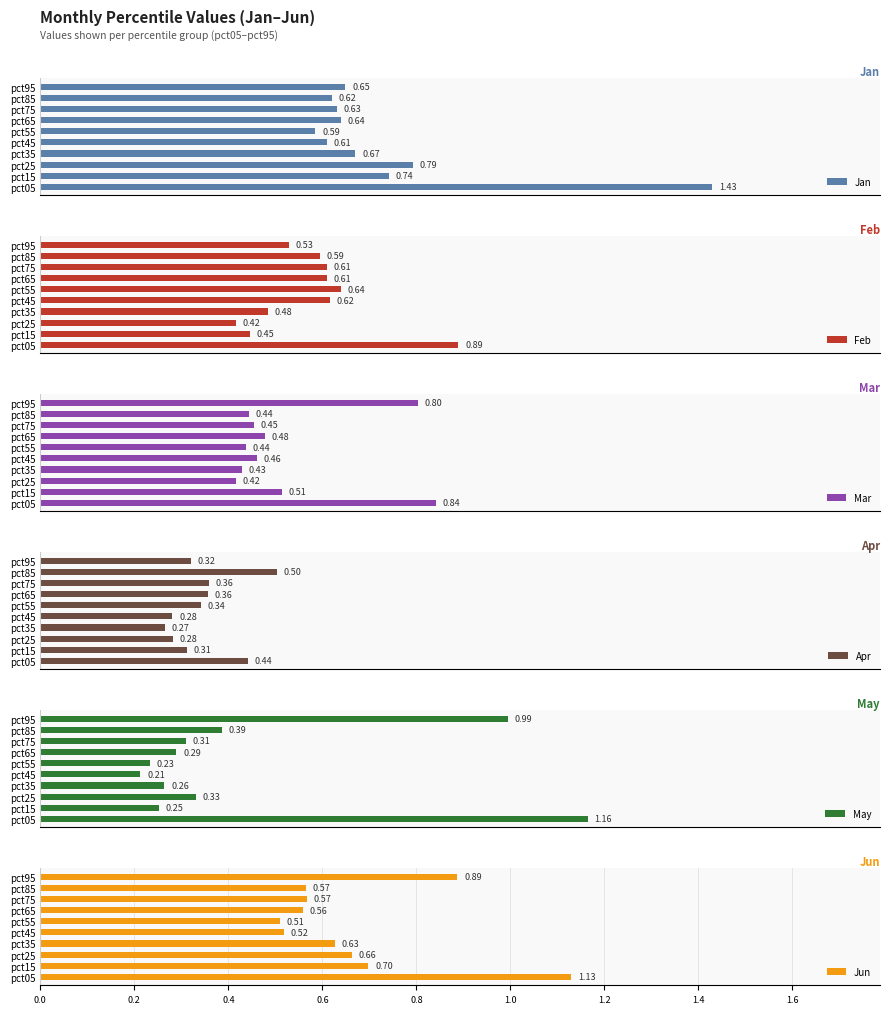

What is the maximum value for Apr?

0.5